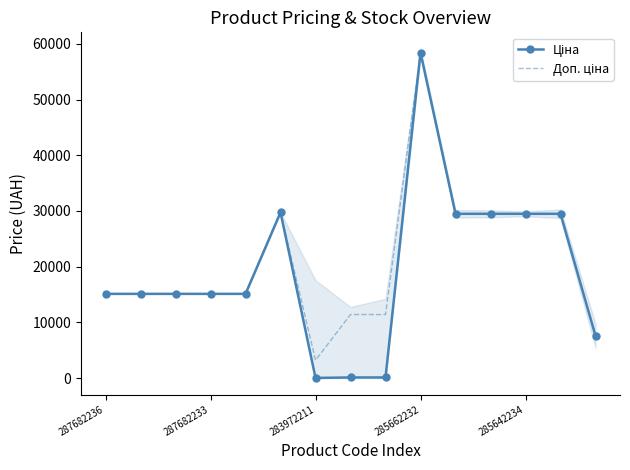

Which series has the widest spread of values?

Ціна